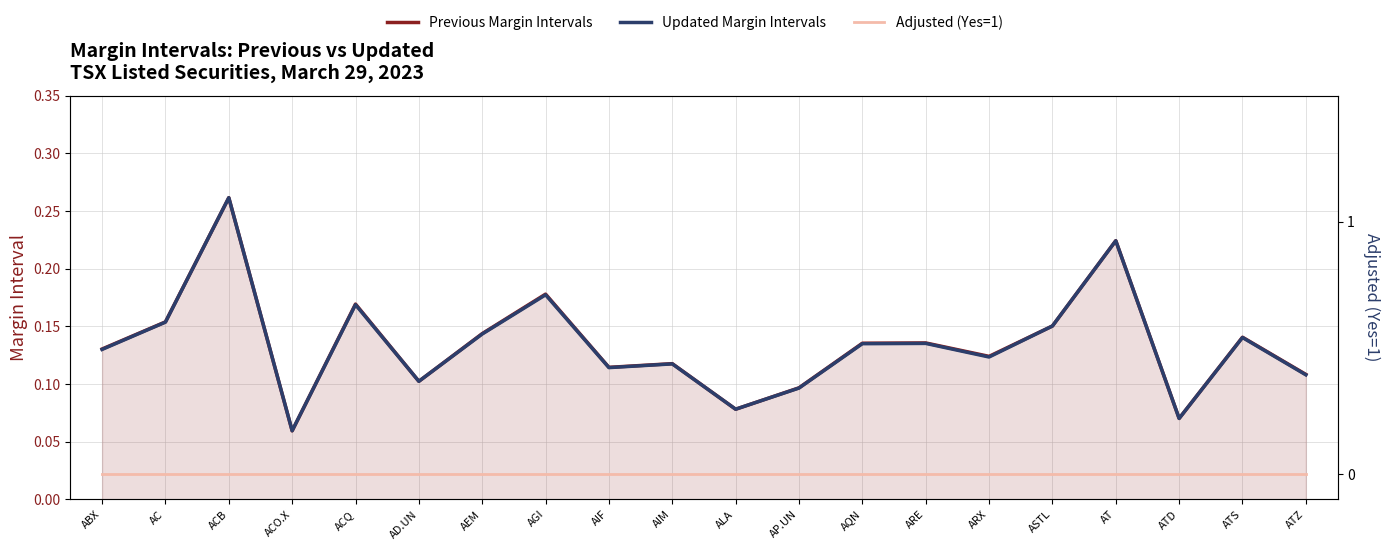

Reading left to right, transcribe all the data shown in this chart.

Previous Margin Intervals: ABX=0.1	AC=0.2	ACB=0.3	ACO.X=0.1	ACQ=0.2	AD.UN=0.1	AEM=0.1	AGI=0.2	AIF=0.1	AIM=0.1	ALA=0.1	AP.UN=0.1	AQN=0.1	ARE=0.1	ARX=0.1	ASTL=0.2	AT=0.2	ATD=0.1	ATS=0.1	ATZ=0.1
Updated Margin Intervals: ABX=0.1	AC=0.2	ACB=0.3	ACO.X=0.1	ACQ=0.2	AD.UN=0.1	AEM=0.1	AGI=0.2	AIF=0.1	AIM=0.1	ALA=0.1	AP.UN=0.1	AQN=0.1	ARE=0.1	ARX=0.1	ASTL=0.2	AT=0.2	ATD=0.1	ATS=0.1	ATZ=0.1
Adjusted (Yes=1): ABX=0.0	AC=0.0	ACB=0.0	ACO.X=0.0	ACQ=0.0	AD.UN=0.0	AEM=0.0	AGI=0.0	AIF=0.0	AIM=0.0	ALA=0.0	AP.UN=0.0	AQN=0.0	ARE=0.0	ARX=0.0	ASTL=0.0	AT=0.0	ATD=0.0	ATS=0.0	ATZ=0.0